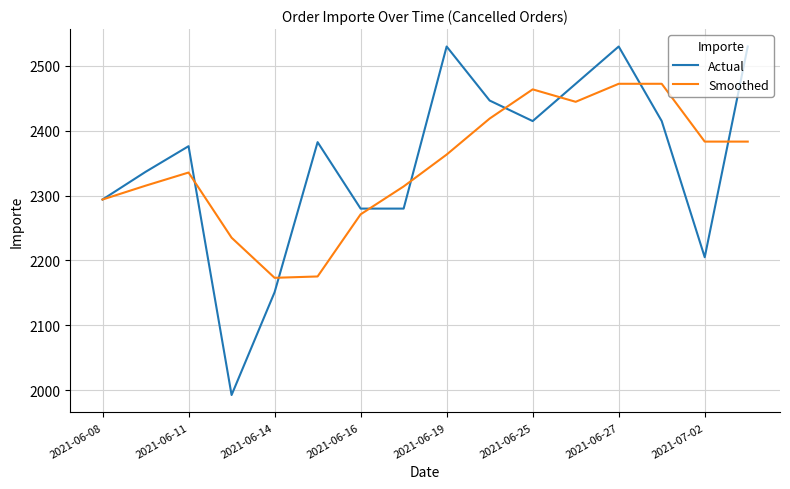

Which series has the widest spread of values?

Actual